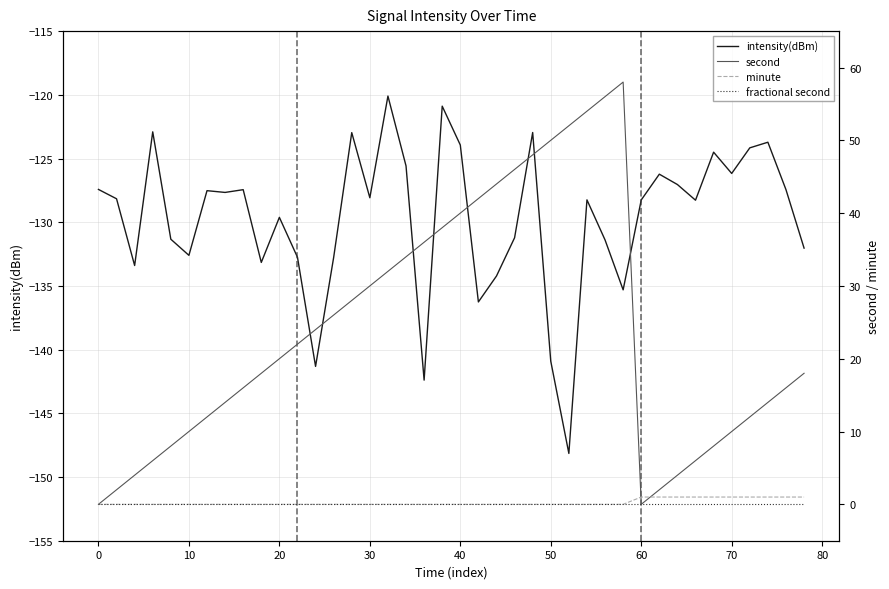

What is the lowest value of the intensity(dBm) series?

-148.1